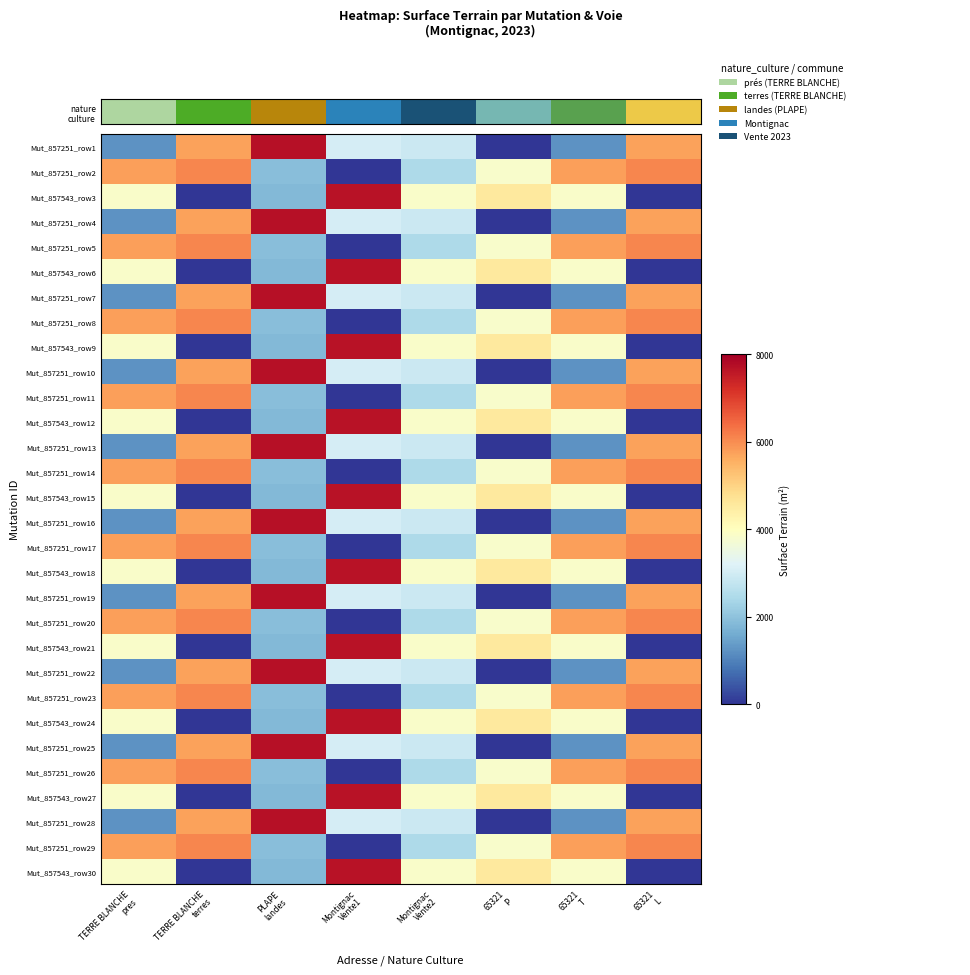

Reading left to right, extract all data points from this chart.

Mut_857251_row1: TERRE BLANCHE
pres=1224.0	TERRE BLANCHE
terres=5747.2	PLAPE
landes=7690.0	Montignac
Vente1=3033.3	Montignac
Vente2=2883.8	65321
P=0.0	65321
T=1224.0	65321
L=5747.2
Mut_857251_row2: TERRE BLANCHE
pres=5767.5	TERRE BLANCHE
terres=6066.6	PLAPE
landes=1922.5	Montignac
Vente1=0.0	Montignac
Vente2=2448.0	65321
P=3831.5	65321
T=5767.5	65321
L=6066.6
Mut_857543_row3: TERRE BLANCHE
pres=3845.0	TERRE BLANCHE
terres=0.0	PLAPE
landes=1836.0	Montignac
Vente1=7663.0	Montignac
Vente2=3845.0	65321
P=4550.0	65321
T=3845.0	65321
L=0.0
Mut_857251_row4: TERRE BLANCHE
pres=1224.0	TERRE BLANCHE
terres=5747.2	PLAPE
landes=7690.0	Montignac
Vente1=3033.3	Montignac
Vente2=2883.8	65321
P=0.0	65321
T=1224.0	65321
L=5747.2
Mut_857251_row5: TERRE BLANCHE
pres=5767.5	TERRE BLANCHE
terres=6066.6	PLAPE
landes=1922.5	Montignac
Vente1=0.0	Montignac
Vente2=2448.0	65321
P=3831.5	65321
T=5767.5	65321
L=6066.6
Mut_857543_row6: TERRE BLANCHE
pres=3845.0	TERRE BLANCHE
terres=0.0	PLAPE
landes=1836.0	Montignac
Vente1=7663.0	Montignac
Vente2=3845.0	65321
P=4550.0	65321
T=3845.0	65321
L=0.0
Mut_857251_row7: TERRE BLANCHE
pres=1224.0	TERRE BLANCHE
terres=5747.2	PLAPE
landes=7690.0	Montignac
Vente1=3033.3	Montignac
Vente2=2883.8	65321
P=0.0	65321
T=1224.0	65321
L=5747.2
Mut_857251_row8: TERRE BLANCHE
pres=5767.5	TERRE BLANCHE
terres=6066.6	PLAPE
landes=1922.5	Montignac
Vente1=0.0	Montignac
Vente2=2448.0	65321
P=3831.5	65321
T=5767.5	65321
L=6066.6
Mut_857543_row9: TERRE BLANCHE
pres=3845.0	TERRE BLANCHE
terres=0.0	PLAPE
landes=1836.0	Montignac
Vente1=7663.0	Montignac
Vente2=3845.0	65321
P=4550.0	65321
T=3845.0	65321
L=0.0
Mut_857251_row10: TERRE BLANCHE
pres=1224.0	TERRE BLANCHE
terres=5747.2	PLAPE
landes=7690.0	Montignac
Vente1=3033.3	Montignac
Vente2=2883.8	65321
P=0.0	65321
T=1224.0	65321
L=5747.2
Mut_857251_row11: TERRE BLANCHE
pres=5767.5	TERRE BLANCHE
terres=6066.6	PLAPE
landes=1922.5	Montignac
Vente1=0.0	Montignac
Vente2=2448.0	65321
P=3831.5	65321
T=5767.5	65321
L=6066.6
Mut_857543_row12: TERRE BLANCHE
pres=3845.0	TERRE BLANCHE
terres=0.0	PLAPE
landes=1836.0	Montignac
Vente1=7663.0	Montignac
Vente2=3845.0	65321
P=4550.0	65321
T=3845.0	65321
L=0.0
Mut_857251_row13: TERRE BLANCHE
pres=1224.0	TERRE BLANCHE
terres=5747.2	PLAPE
landes=7690.0	Montignac
Vente1=3033.3	Montignac
Vente2=2883.8	65321
P=0.0	65321
T=1224.0	65321
L=5747.2
Mut_857251_row14: TERRE BLANCHE
pres=5767.5	TERRE BLANCHE
terres=6066.6	PLAPE
landes=1922.5	Montignac
Vente1=0.0	Montignac
Vente2=2448.0	65321
P=3831.5	65321
T=5767.5	65321
L=6066.6
Mut_857543_row15: TERRE BLANCHE
pres=3845.0	TERRE BLANCHE
terres=0.0	PLAPE
landes=1836.0	Montignac
Vente1=7663.0	Montignac
Vente2=3845.0	65321
P=4550.0	65321
T=3845.0	65321
L=0.0
Mut_857251_row16: TERRE BLANCHE
pres=1224.0	TERRE BLANCHE
terres=5747.2	PLAPE
landes=7690.0	Montignac
Vente1=3033.3	Montignac
Vente2=2883.8	65321
P=0.0	65321
T=1224.0	65321
L=5747.2
Mut_857251_row17: TERRE BLANCHE
pres=5767.5	TERRE BLANCHE
terres=6066.6	PLAPE
landes=1922.5	Montignac
Vente1=0.0	Montignac
Vente2=2448.0	65321
P=3831.5	65321
T=5767.5	65321
L=6066.6
Mut_857543_row18: TERRE BLANCHE
pres=3845.0	TERRE BLANCHE
terres=0.0	PLAPE
landes=1836.0	Montignac
Vente1=7663.0	Montignac
Vente2=3845.0	65321
P=4550.0	65321
T=3845.0	65321
L=0.0
Mut_857251_row19: TERRE BLANCHE
pres=1224.0	TERRE BLANCHE
terres=5747.2	PLAPE
landes=7690.0	Montignac
Vente1=3033.3	Montignac
Vente2=2883.8	65321
P=0.0	65321
T=1224.0	65321
L=5747.2
Mut_857251_row20: TERRE BLANCHE
pres=5767.5	TERRE BLANCHE
terres=6066.6	PLAPE
landes=1922.5	Montignac
Vente1=0.0	Montignac
Vente2=2448.0	65321
P=3831.5	65321
T=5767.5	65321
L=6066.6
Mut_857543_row21: TERRE BLANCHE
pres=3845.0	TERRE BLANCHE
terres=0.0	PLAPE
landes=1836.0	Montignac
Vente1=7663.0	Montignac
Vente2=3845.0	65321
P=4550.0	65321
T=3845.0	65321
L=0.0
Mut_857251_row22: TERRE BLANCHE
pres=1224.0	TERRE BLANCHE
terres=5747.2	PLAPE
landes=7690.0	Montignac
Vente1=3033.3	Montignac
Vente2=2883.8	65321
P=0.0	65321
T=1224.0	65321
L=5747.2
Mut_857251_row23: TERRE BLANCHE
pres=5767.5	TERRE BLANCHE
terres=6066.6	PLAPE
landes=1922.5	Montignac
Vente1=0.0	Montignac
Vente2=2448.0	65321
P=3831.5	65321
T=5767.5	65321
L=6066.6
Mut_857543_row24: TERRE BLANCHE
pres=3845.0	TERRE BLANCHE
terres=0.0	PLAPE
landes=1836.0	Montignac
Vente1=7663.0	Montignac
Vente2=3845.0	65321
P=4550.0	65321
T=3845.0	65321
L=0.0
Mut_857251_row25: TERRE BLANCHE
pres=1224.0	TERRE BLANCHE
terres=5747.2	PLAPE
landes=7690.0	Montignac
Vente1=3033.3	Montignac
Vente2=2883.8	65321
P=0.0	65321
T=1224.0	65321
L=5747.2
Mut_857251_row26: TERRE BLANCHE
pres=5767.5	TERRE BLANCHE
terres=6066.6	PLAPE
landes=1922.5	Montignac
Vente1=0.0	Montignac
Vente2=2448.0	65321
P=3831.5	65321
T=5767.5	65321
L=6066.6
Mut_857543_row27: TERRE BLANCHE
pres=3845.0	TERRE BLANCHE
terres=0.0	PLAPE
landes=1836.0	Montignac
Vente1=7663.0	Montignac
Vente2=3845.0	65321
P=4550.0	65321
T=3845.0	65321
L=0.0
Mut_857251_row28: TERRE BLANCHE
pres=1224.0	TERRE BLANCHE
terres=5747.2	PLAPE
landes=7690.0	Montignac
Vente1=3033.3	Montignac
Vente2=2883.8	65321
P=0.0	65321
T=1224.0	65321
L=5747.2
Mut_857251_row29: TERRE BLANCHE
pres=5767.5	TERRE BLANCHE
terres=6066.6	PLAPE
landes=1922.5	Montignac
Vente1=0.0	Montignac
Vente2=2448.0	65321
P=3831.5	65321
T=5767.5	65321
L=6066.6
Mut_857543_row30: TERRE BLANCHE
pres=3845.0	TERRE BLANCHE
terres=0.0	PLAPE
landes=1836.0	Montignac
Vente1=7663.0	Montignac
Vente2=3845.0	65321
P=4550.0	65321
T=3845.0	65321
L=0.0